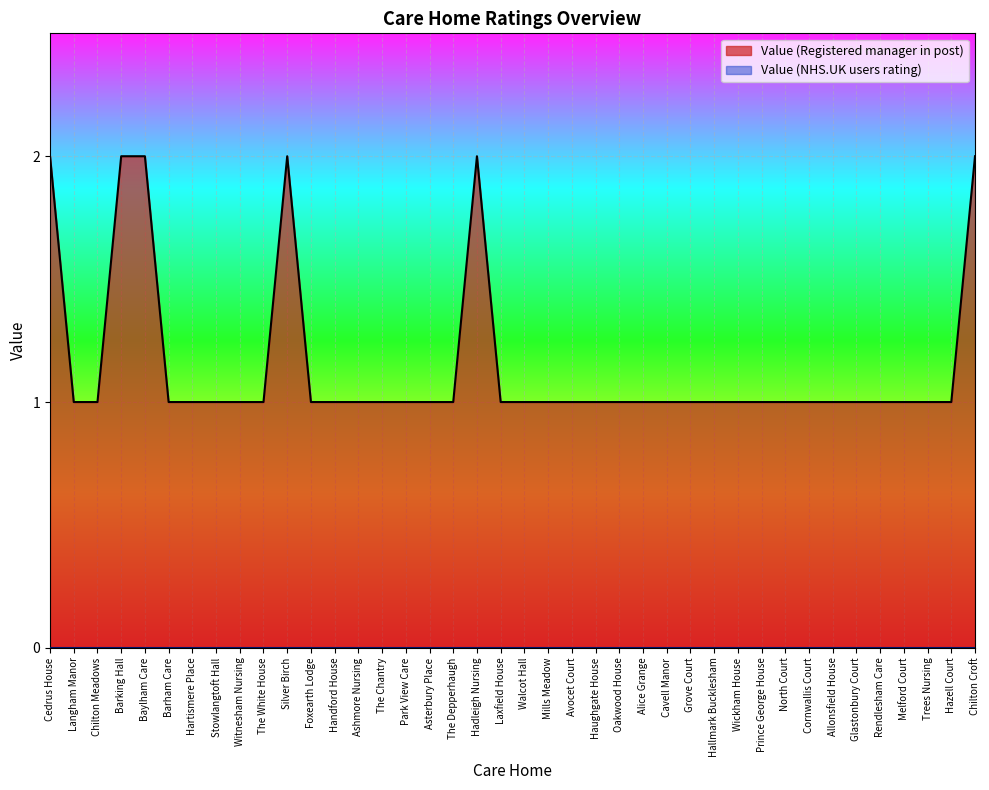

What is the sum of all values?

46